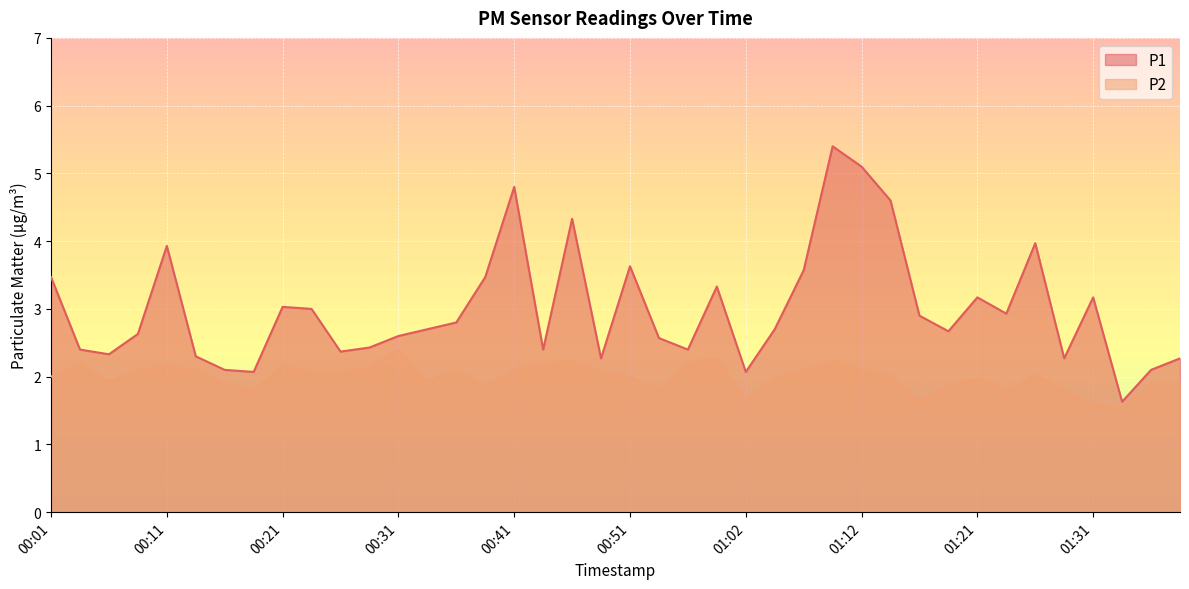

True or false: P1 and P2 cross at least once.

False